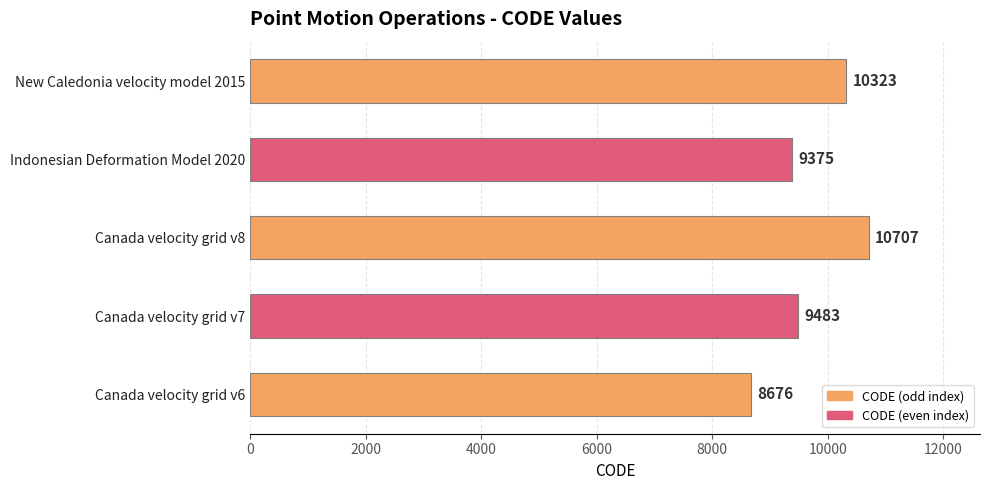

Read the value at Indonesian Deformation Model 2020, to the nearest 10.

9380